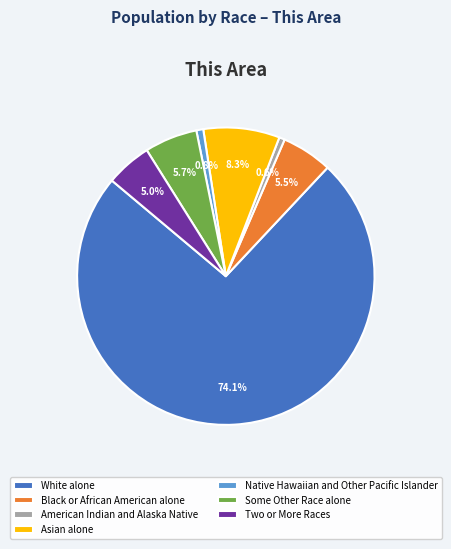

Does Native Hawaiian and Other Pacific Islander represent more than half of the total?

No